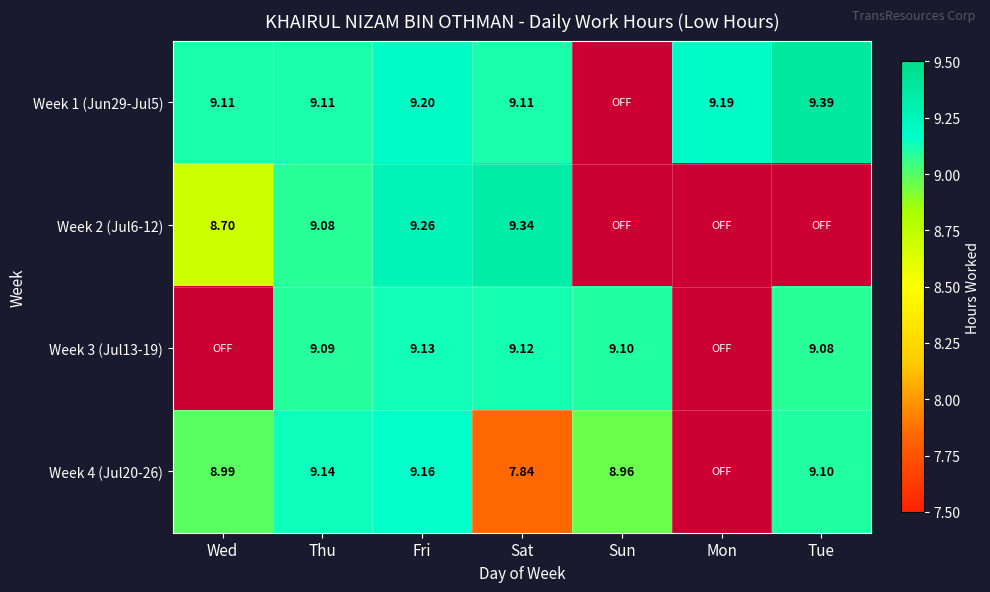

What is the smallest value displayed?

7.8